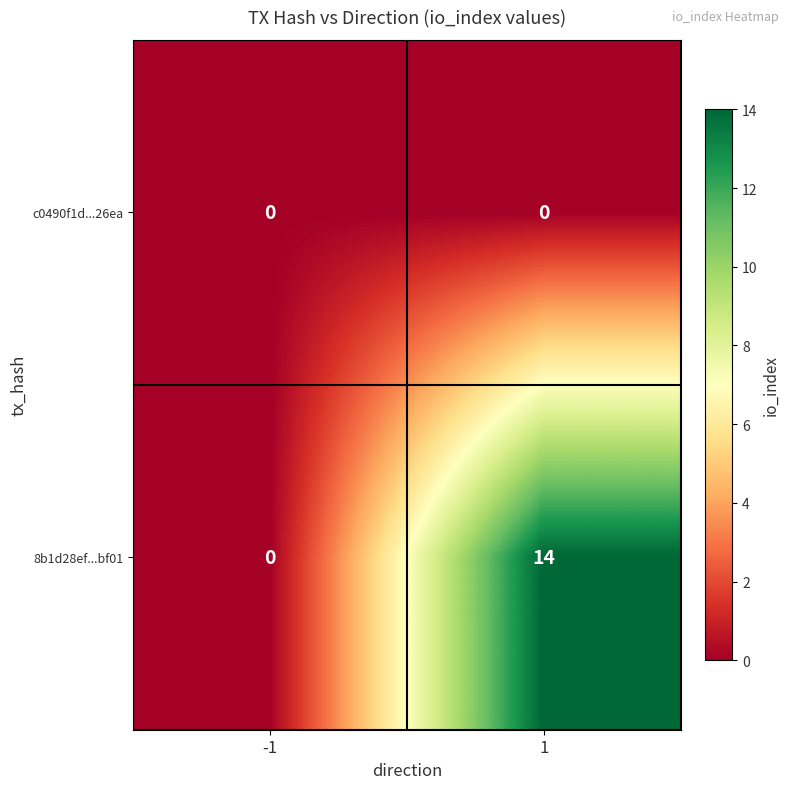

What is the maximum value shown in the chart?

14